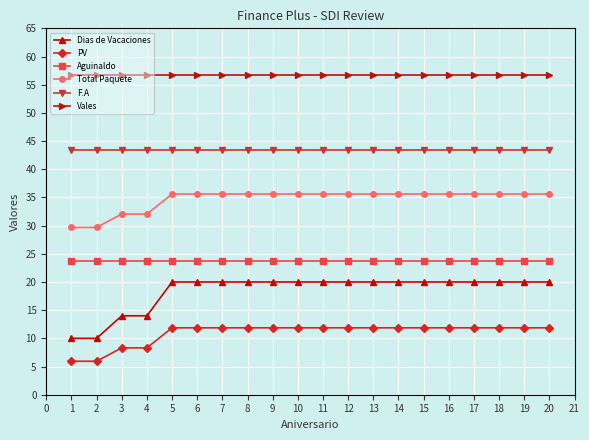

Which series has the largest total across all categories?

Vales